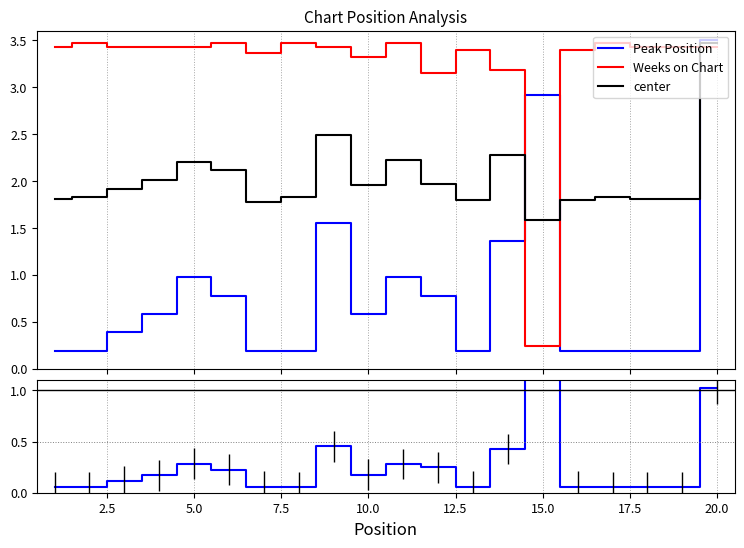

Is the value of center at 18 greater than the value of Weeks on Chart at 18?

No